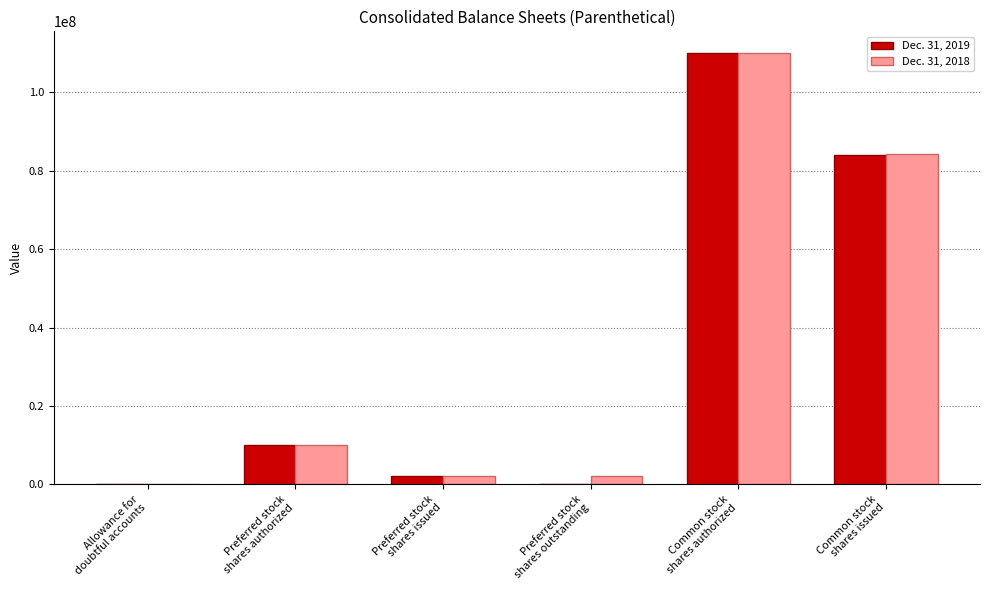

Are the bars grouped side by side (vs. stacked)?

Yes